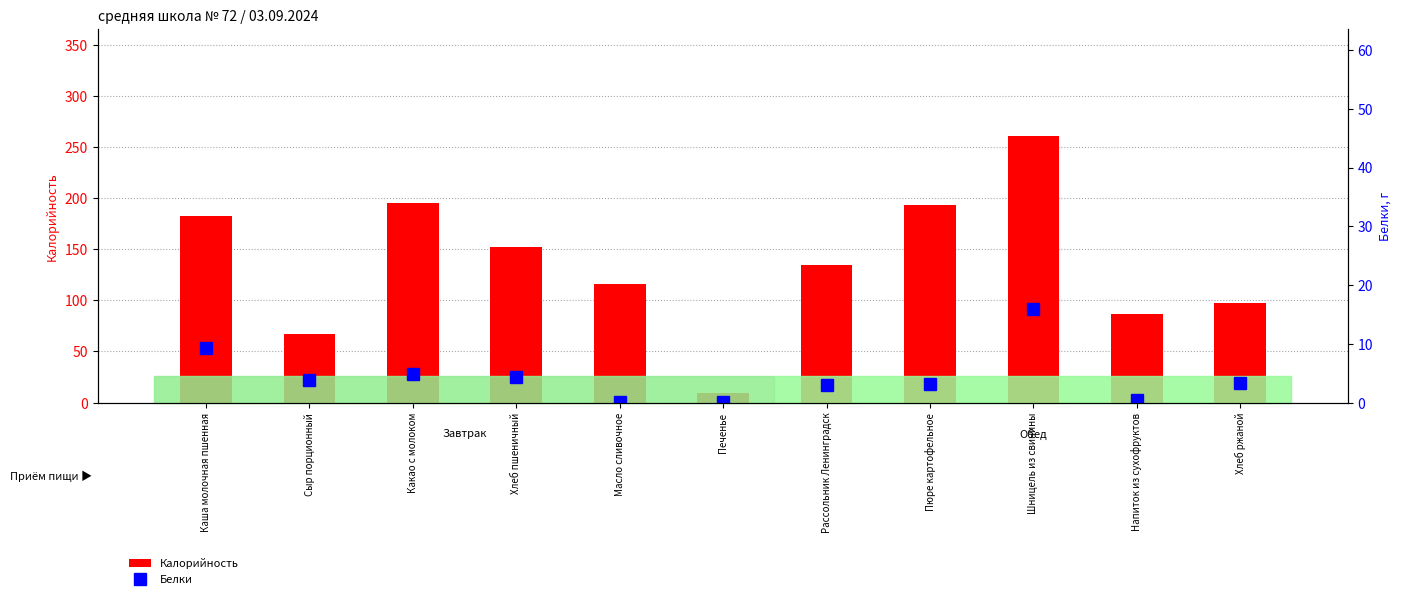

Reading right to left, extract all data points from this chart.

Калорийность: 97.5	86.6	261.0	192.9	135.0	9.8	115.5	151.8	195.0	67.5	182.0
Белки: 3.4	0.5	15.9	3.1	3.0	0.2	0.0	4.4	4.9	3.8	9.3